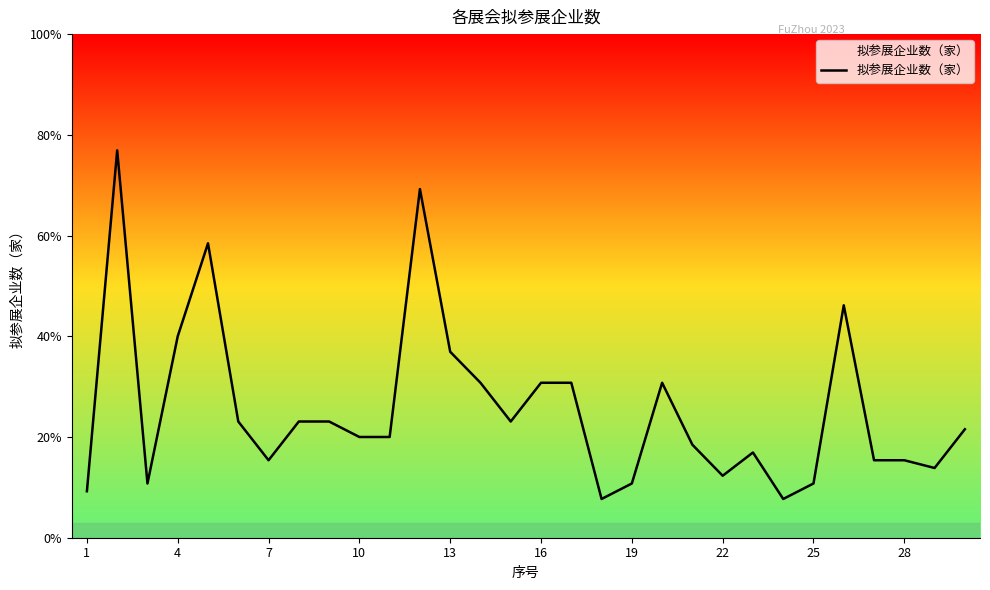

Does the chart have visible grid lines?

No